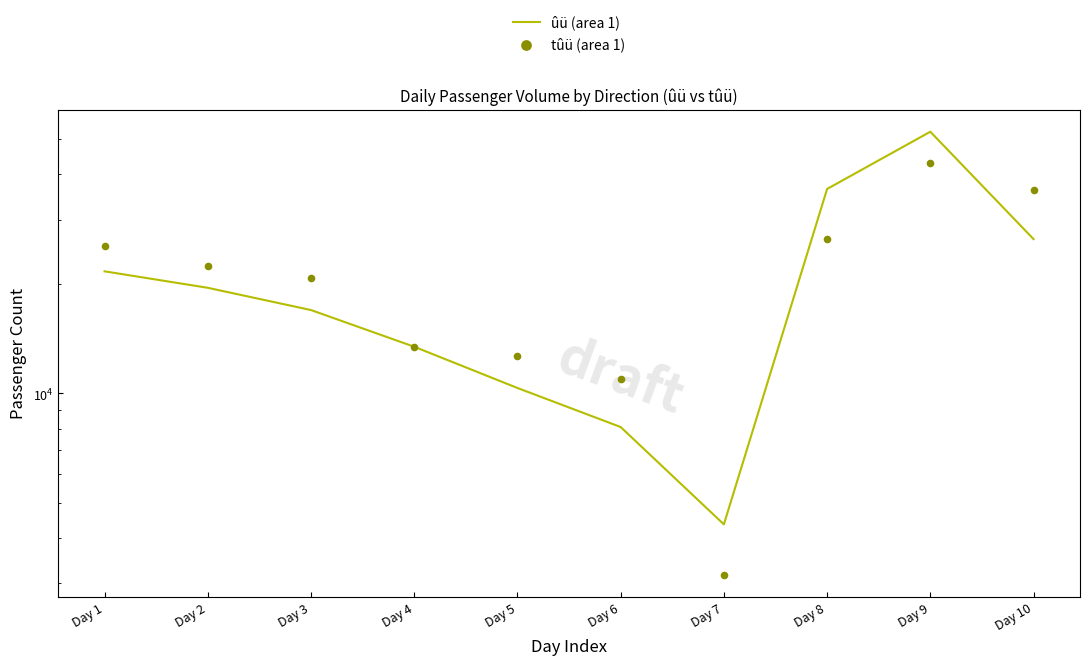

What is the total value across all series at Day 9?

95511